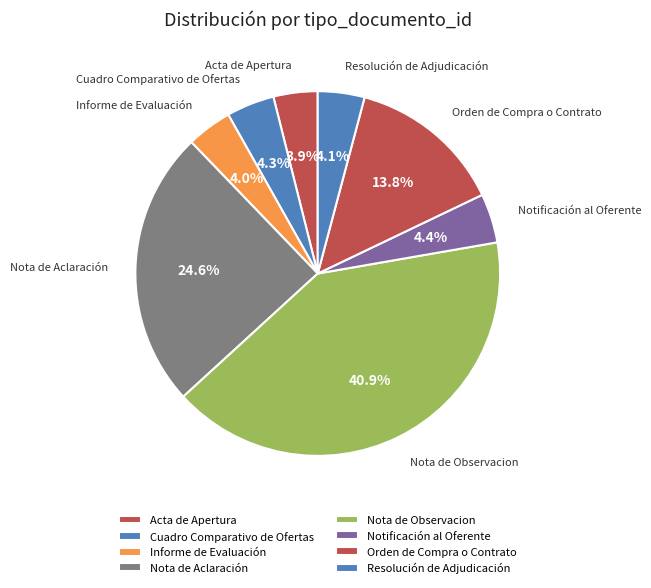

Count the number of slices in the pie.

8